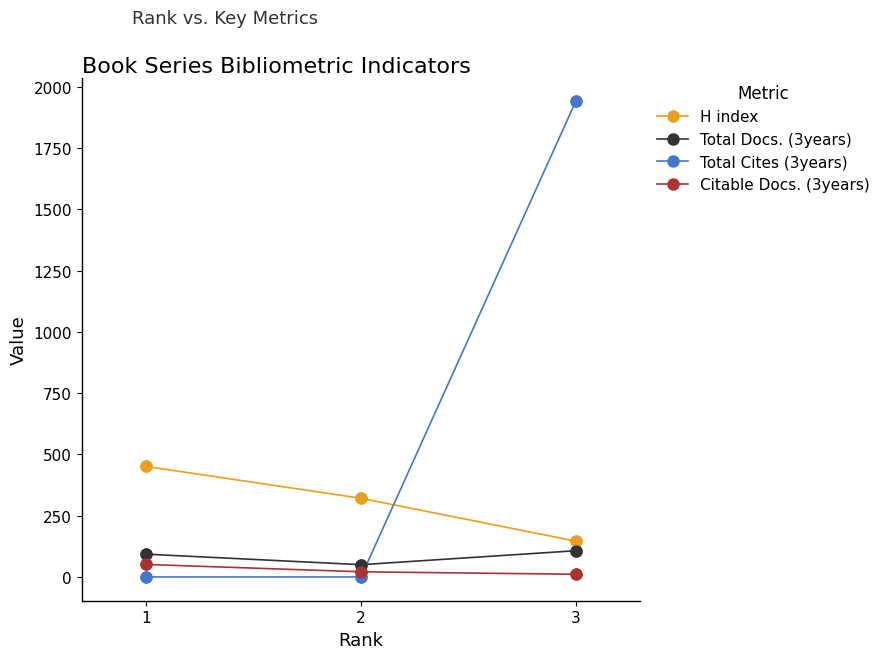

What are all the series names shown in the legend?

H index, Total Docs. (3years), Total Cites (3years), Citable Docs. (3years)